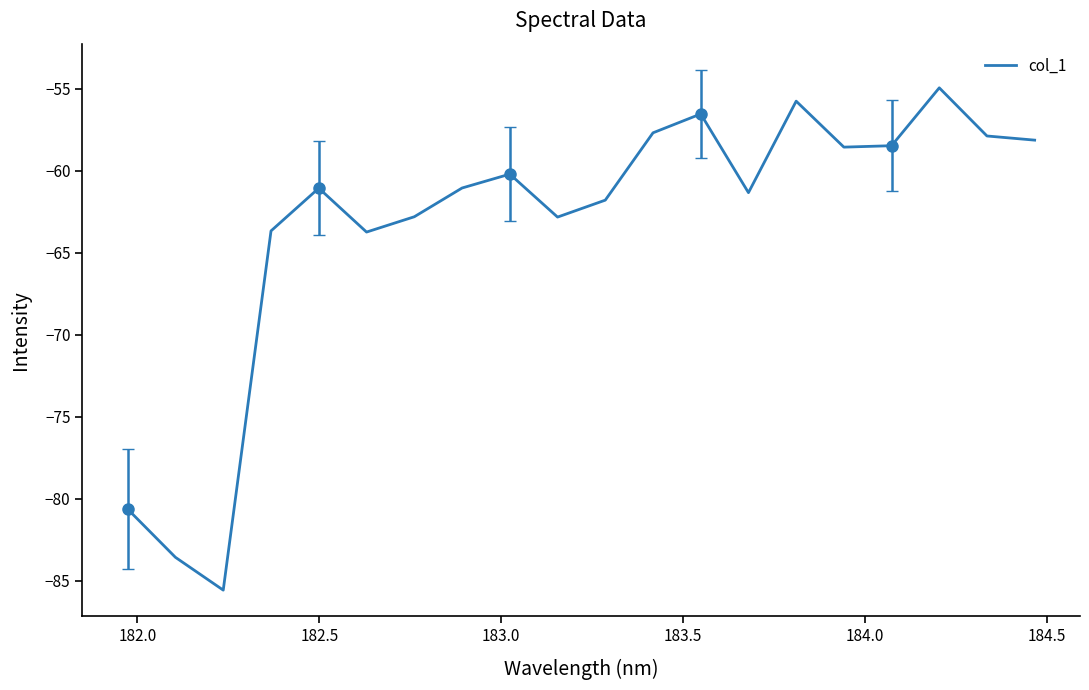

What is the value of the 11th point from the left?

-61.8